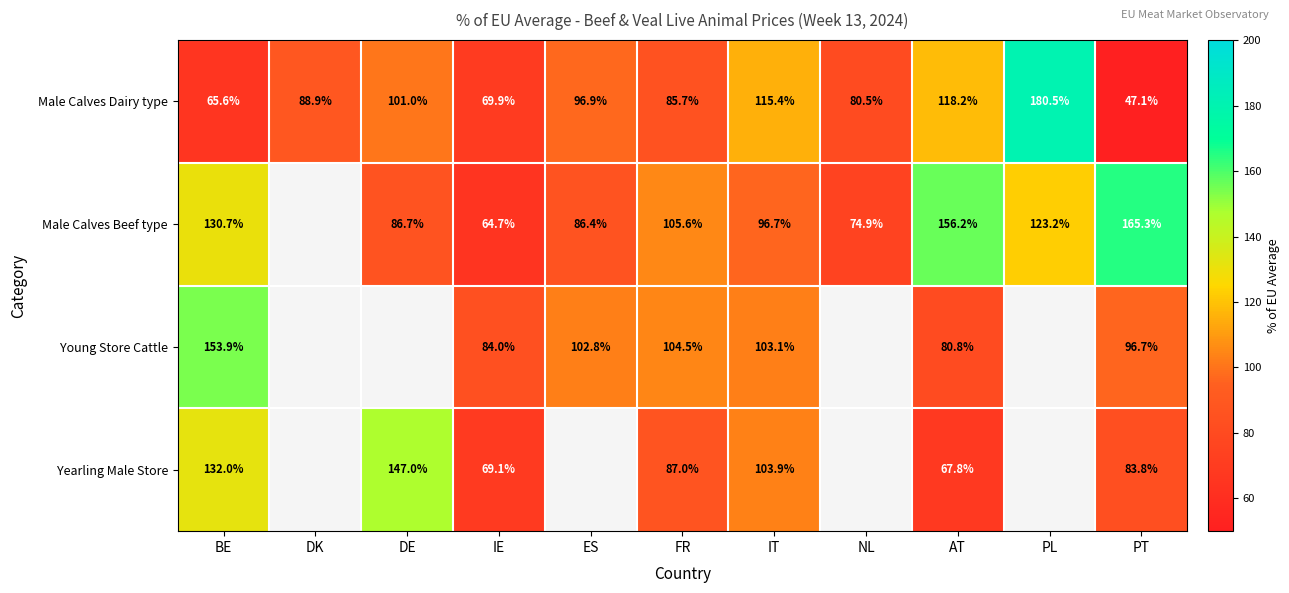

Which category has the highest value in the Male Calves Dairy type series?

PL